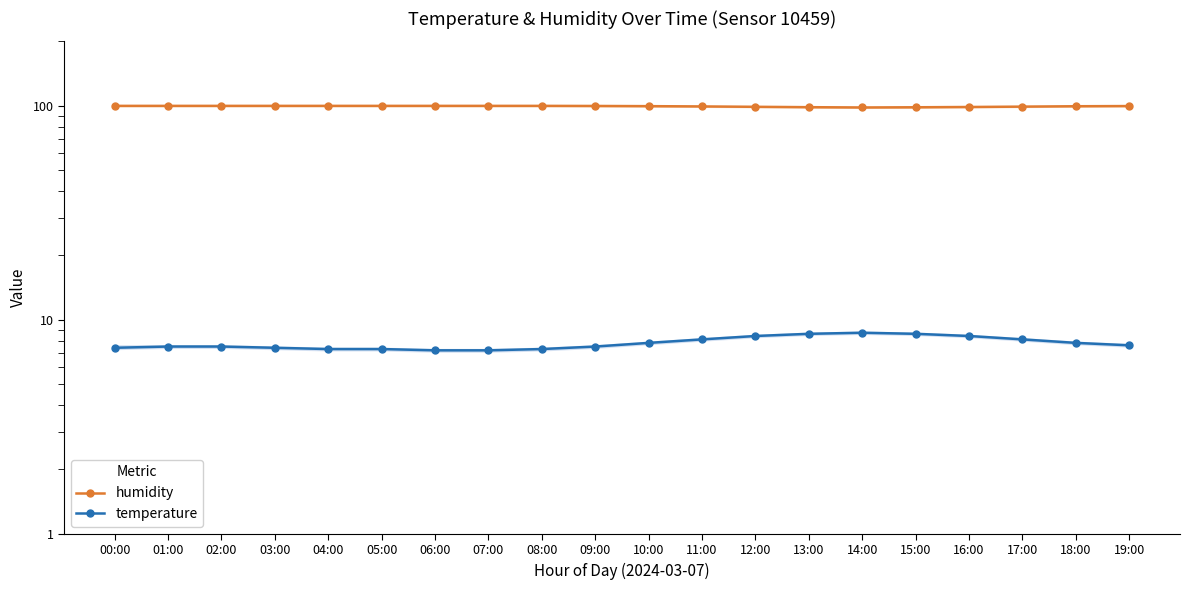

In humidity, how many points are lower than both neighbors (excluding endpoints)?

1